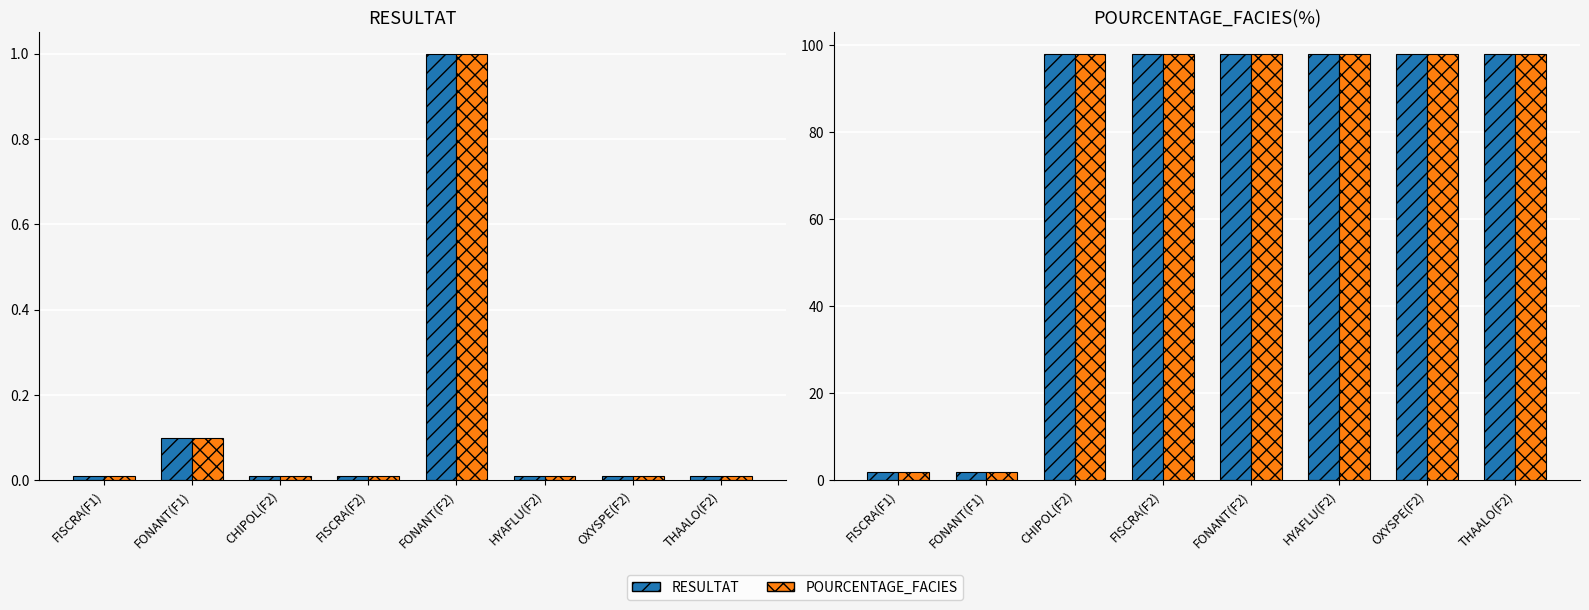

True or false: RESULTAT has a value of 161 at FONANT(F2).

False